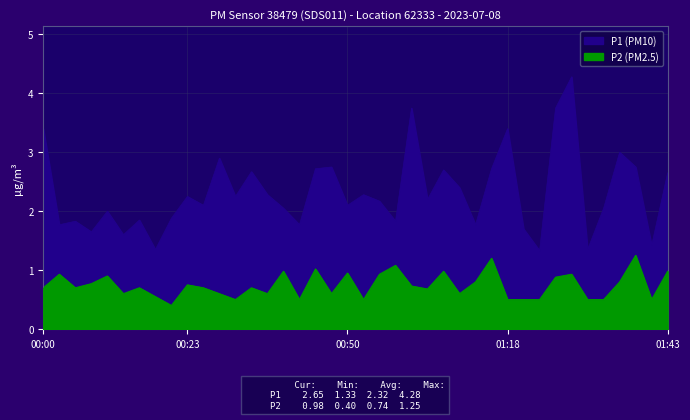

Between 00:18 and 01:23, which series saw the biggest shift?

P2